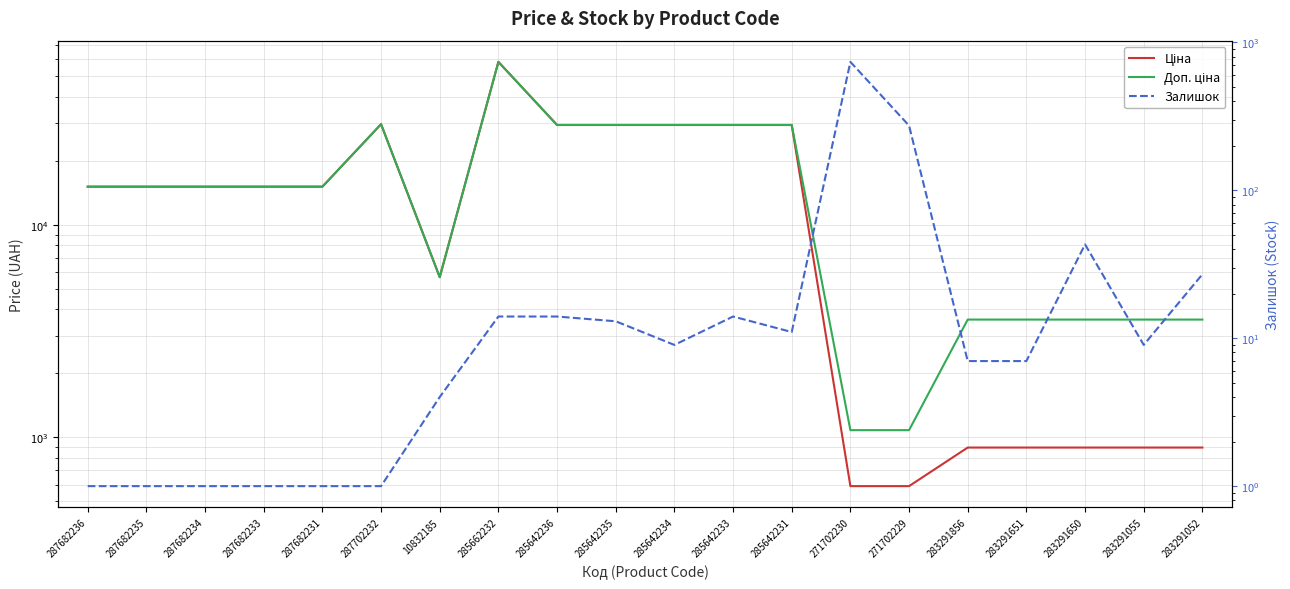

What is the approximate value of Ціна at 287702232?

29747.2